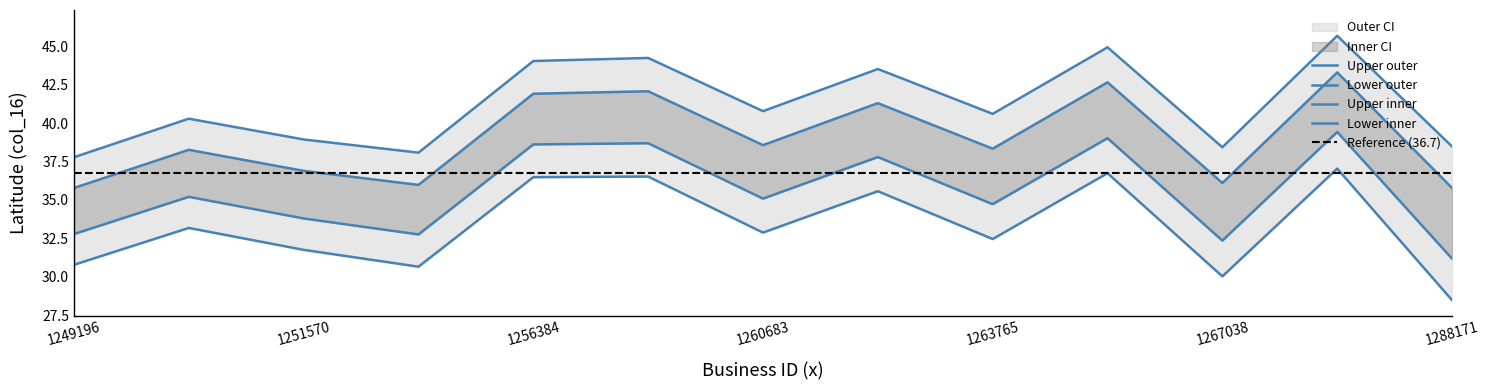

True or false: col_16_mid and col_16_lower intersect in this chart.

False